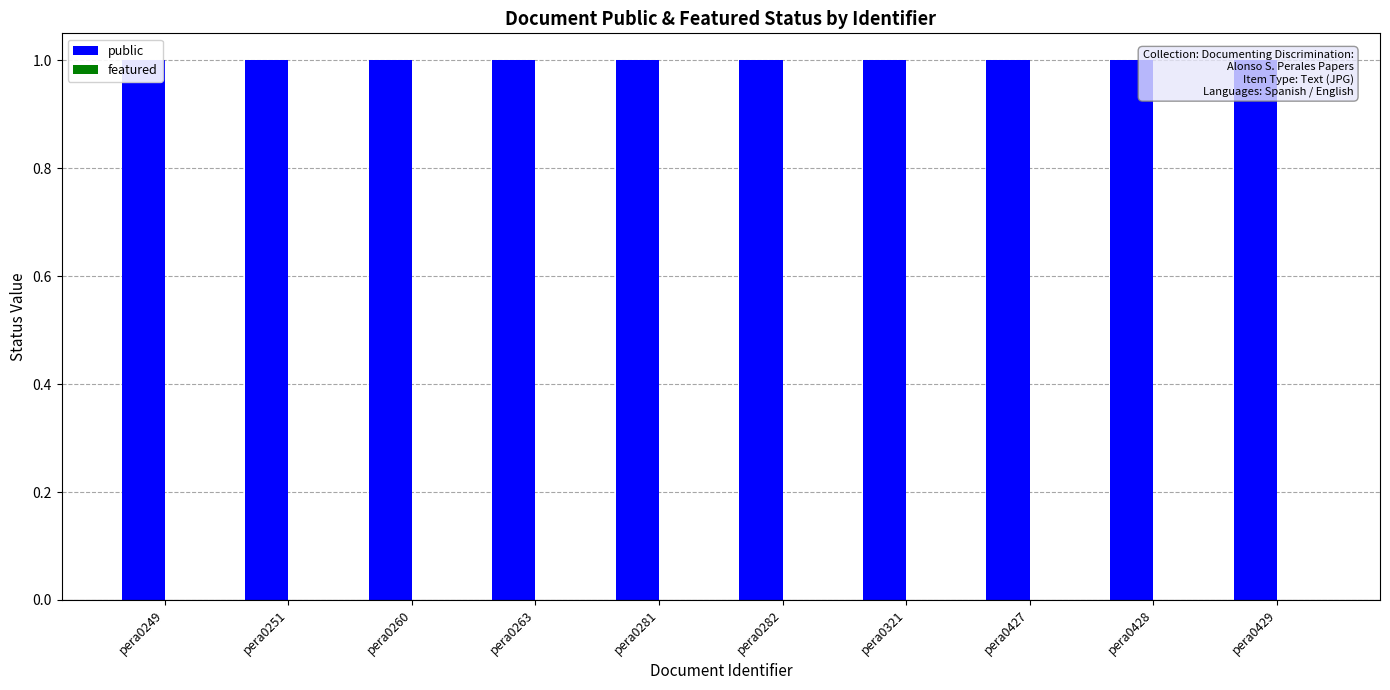

What are all the series names shown in the legend?

public, featured